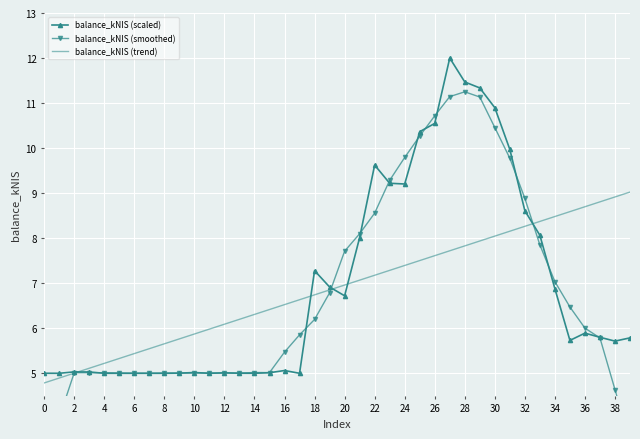

What is the difference between the maximum and minimum values in the balance_kNIS (smoothed) series?

8.2